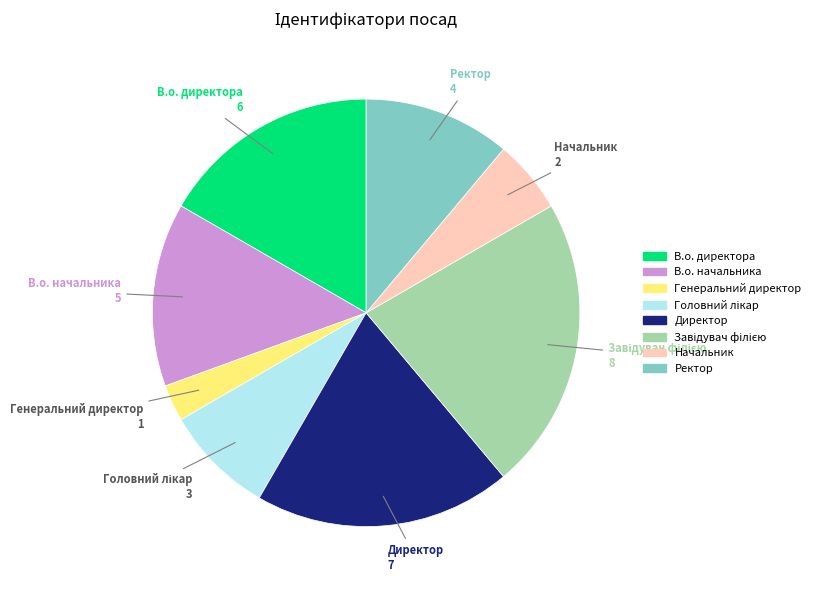

True or false: Генеральний директор accounts for 3% of the total.

True